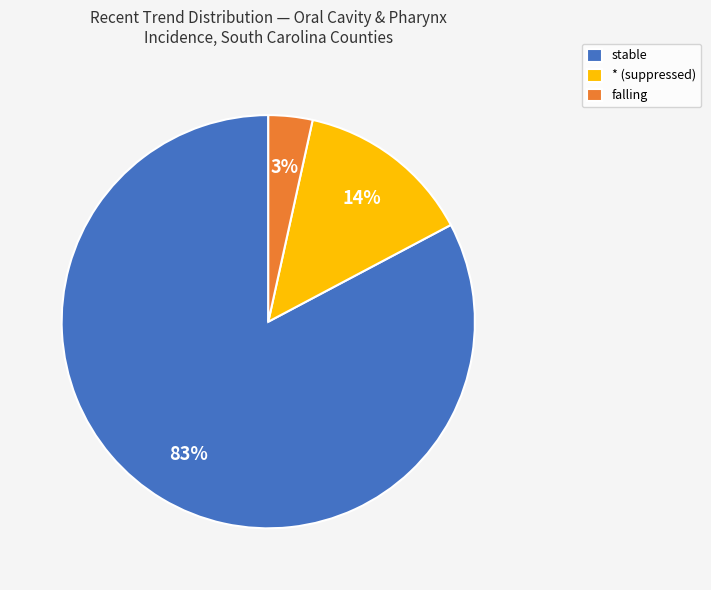

Do falling and * (suppressed) together represent more than half of the pie?

No